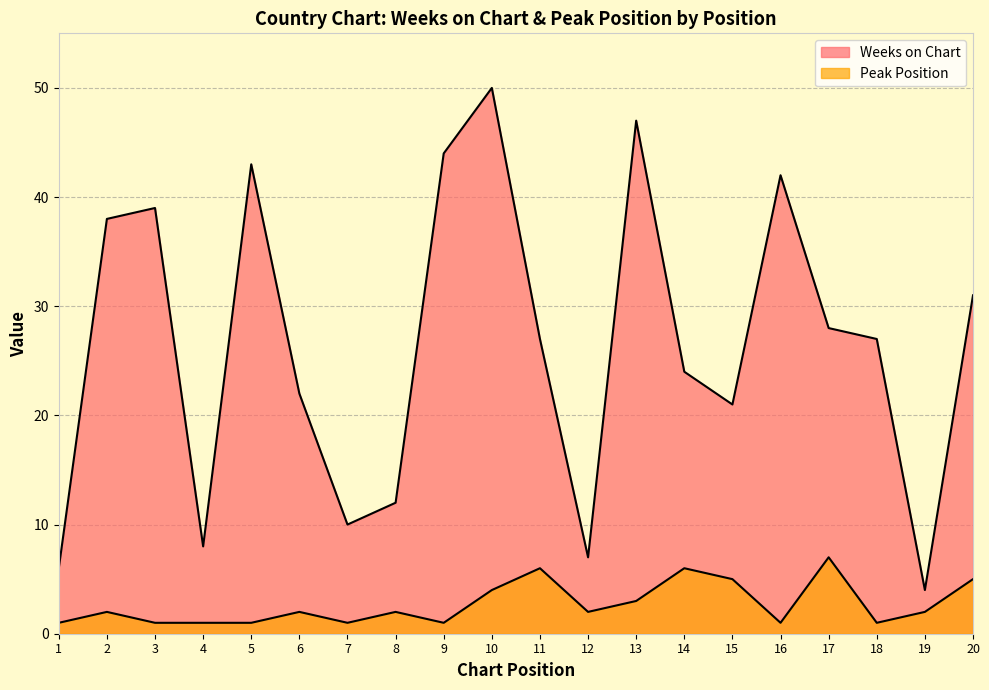

What is the total value across all series at 4?

9